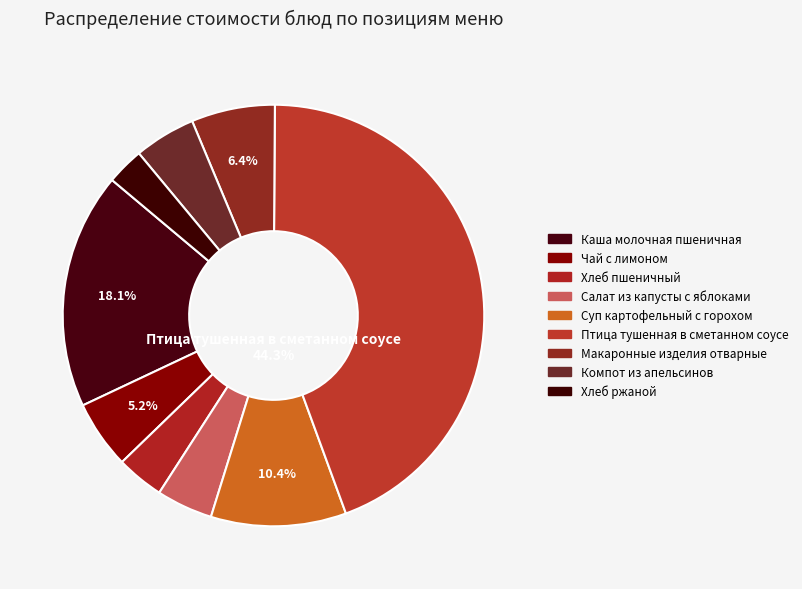

To the nearest percent, what is the combined percentage of Птица тушенная в сметанном соусе and Чай с лимоном?

50%